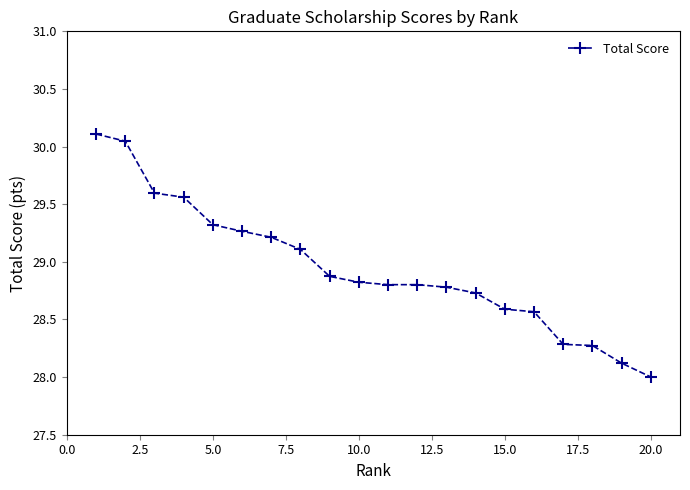

What is the difference between the maximum and minimum values?

2.1